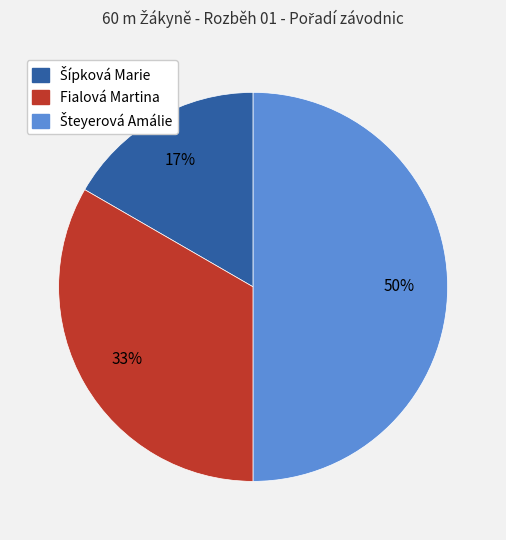

To the nearest percent, what is the difference between the largest and smallest slice percentages?

33%